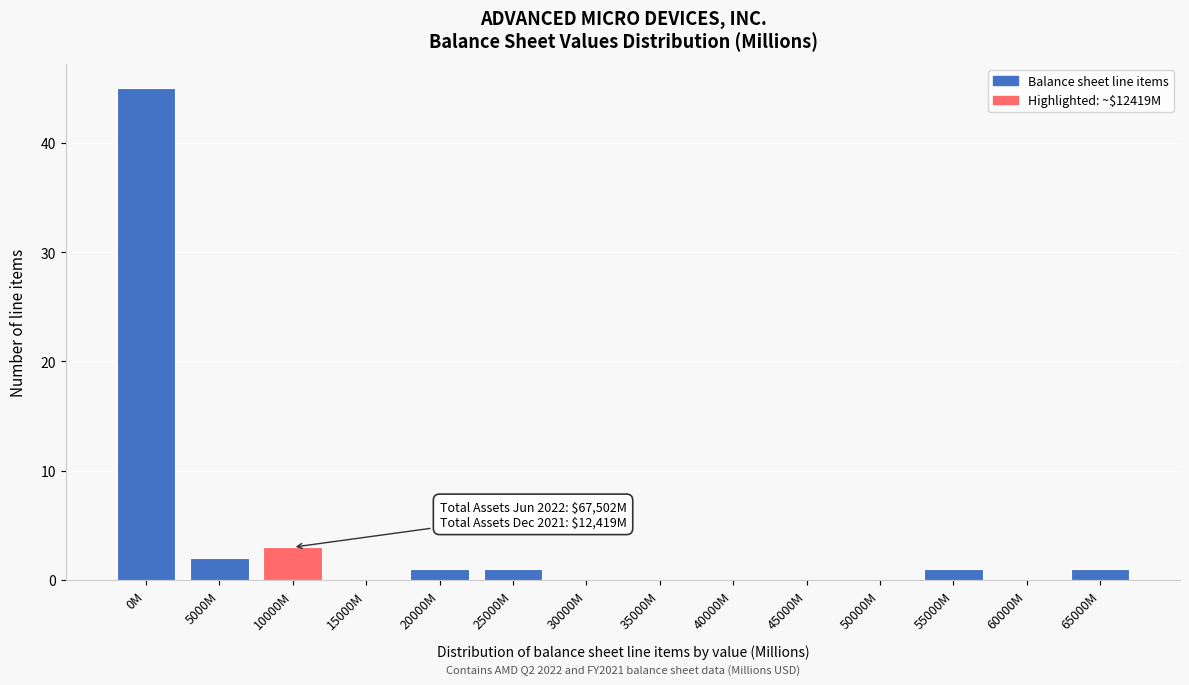

Reading right to left, transcribe all the data shown in this chart.

65000M=1	60000M=0	55000M=1	50000M=0	45000M=0	40000M=0	35000M=0	30000M=0	25000M=1	20000M=1	15000M=0	10000M=3	5000M=2	0M=45